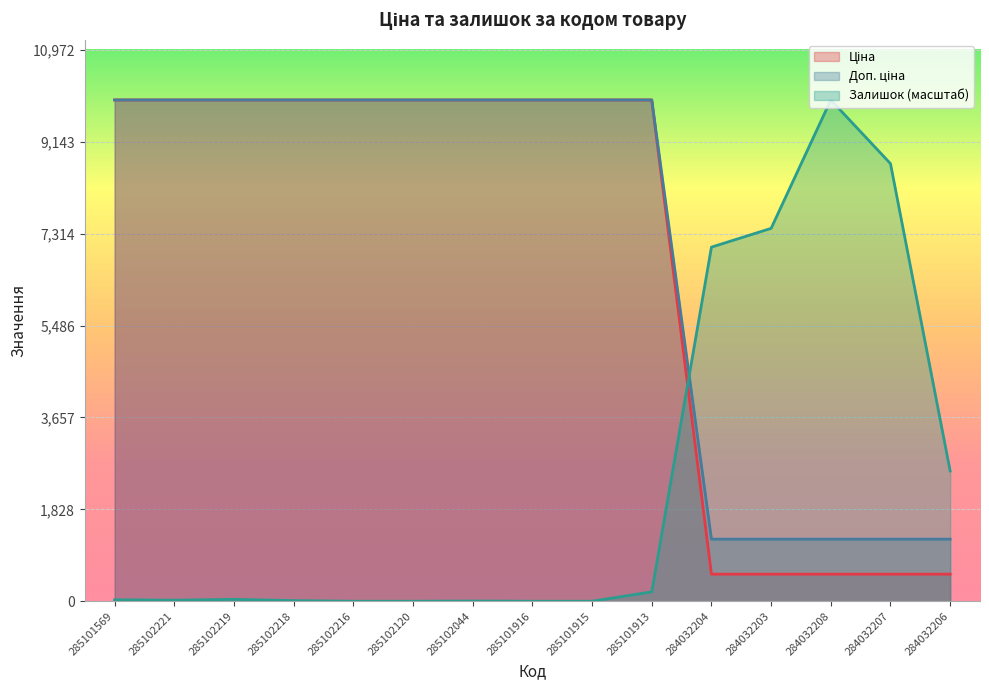

How many series are shown in this chart?

3